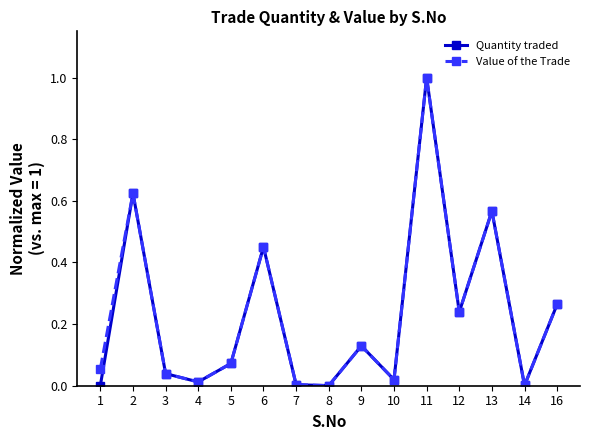

What is the highest value of the Quantity traded series?

1.0